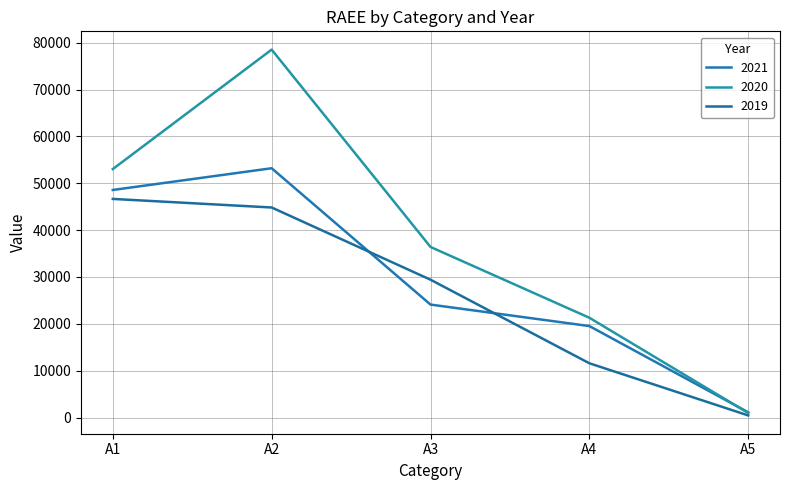

What is the difference between the 2019 values at A1 and A5?

46199.9